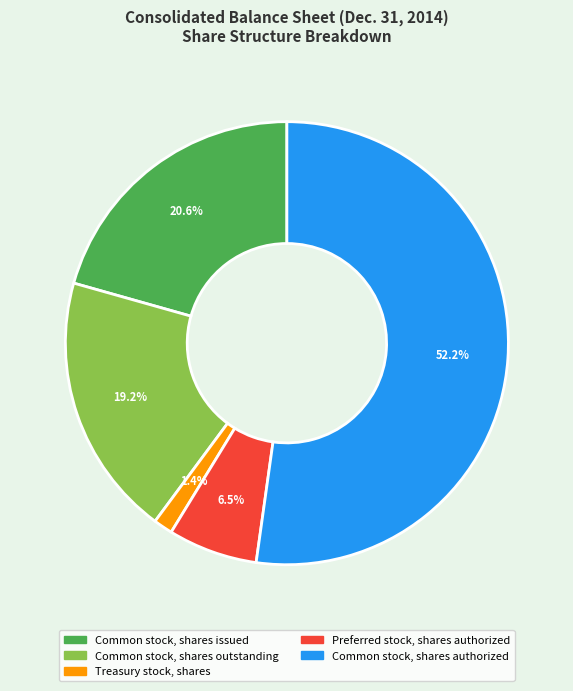

Does any single category account for the majority?

Yes